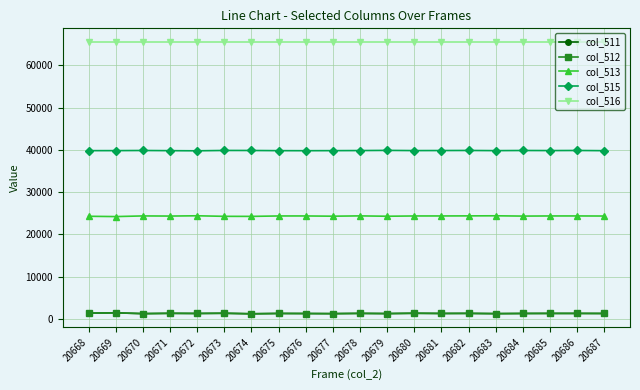

Is it true that col_512 equals 1323 at 20681?

True